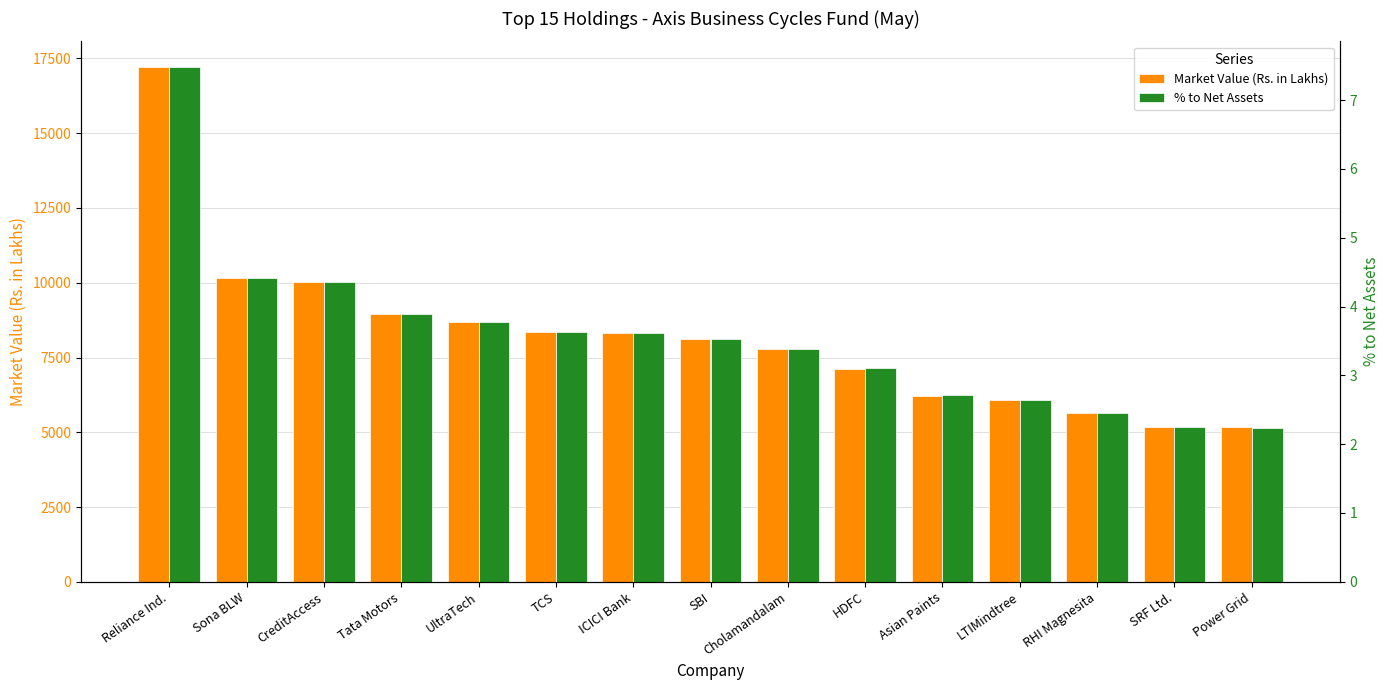

What value does the Market Value (Rs. in Lakhs) series have at Reliance Ind.?

17211.6